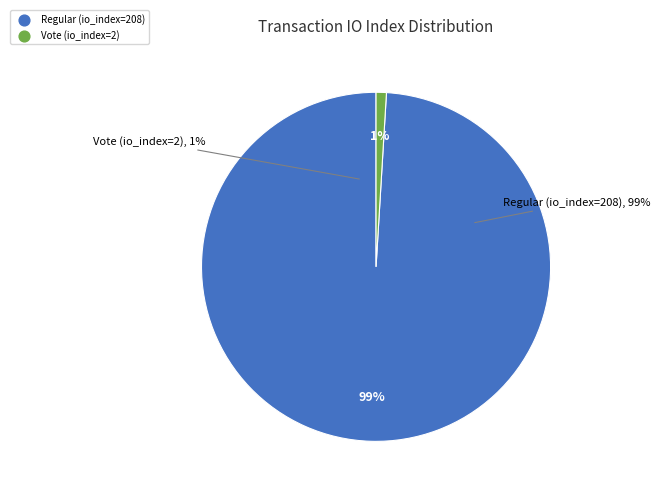

Which slice is the largest?

Regular (io_index=208)